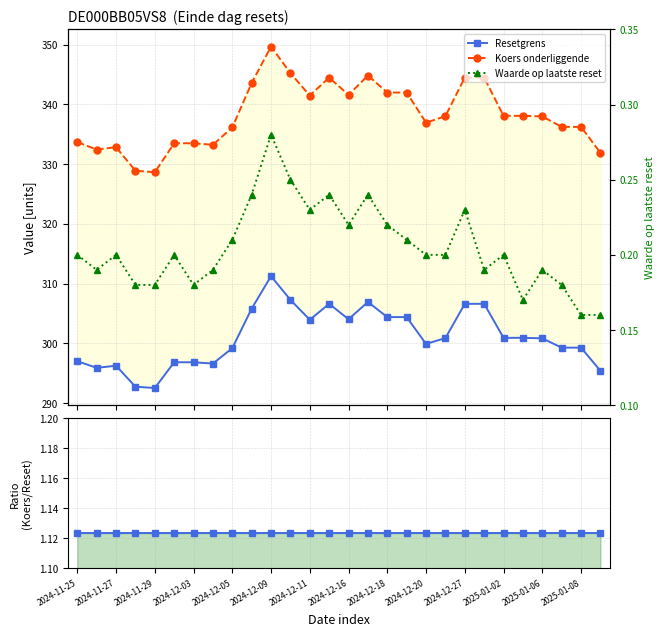

What is the sum of all Resetgrens values?

8428.8